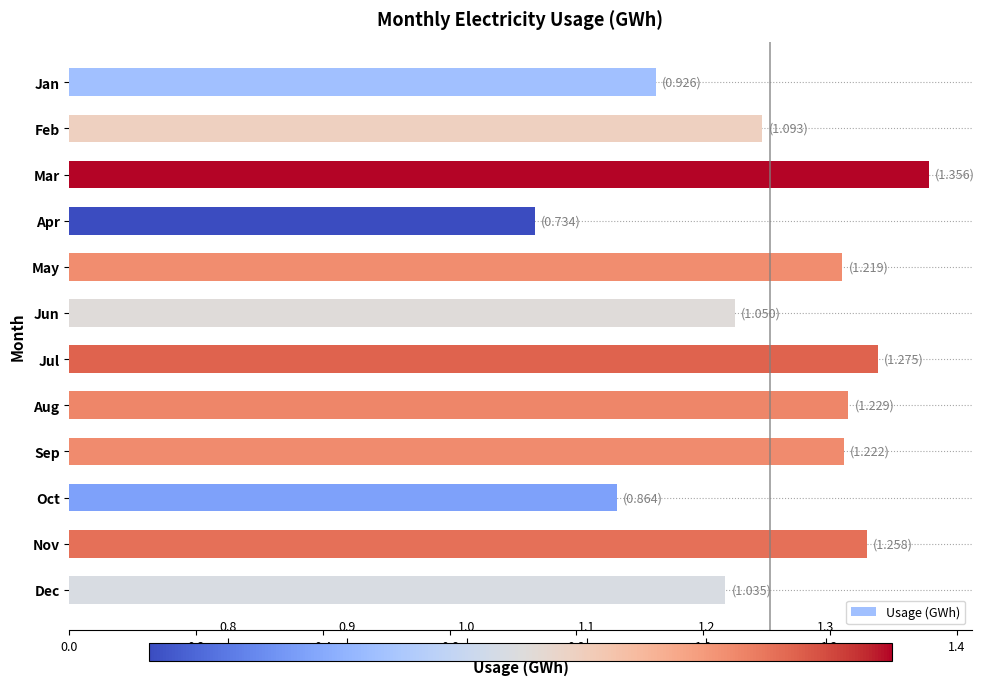

What is the difference between the values at Apr and Aug?

0.5